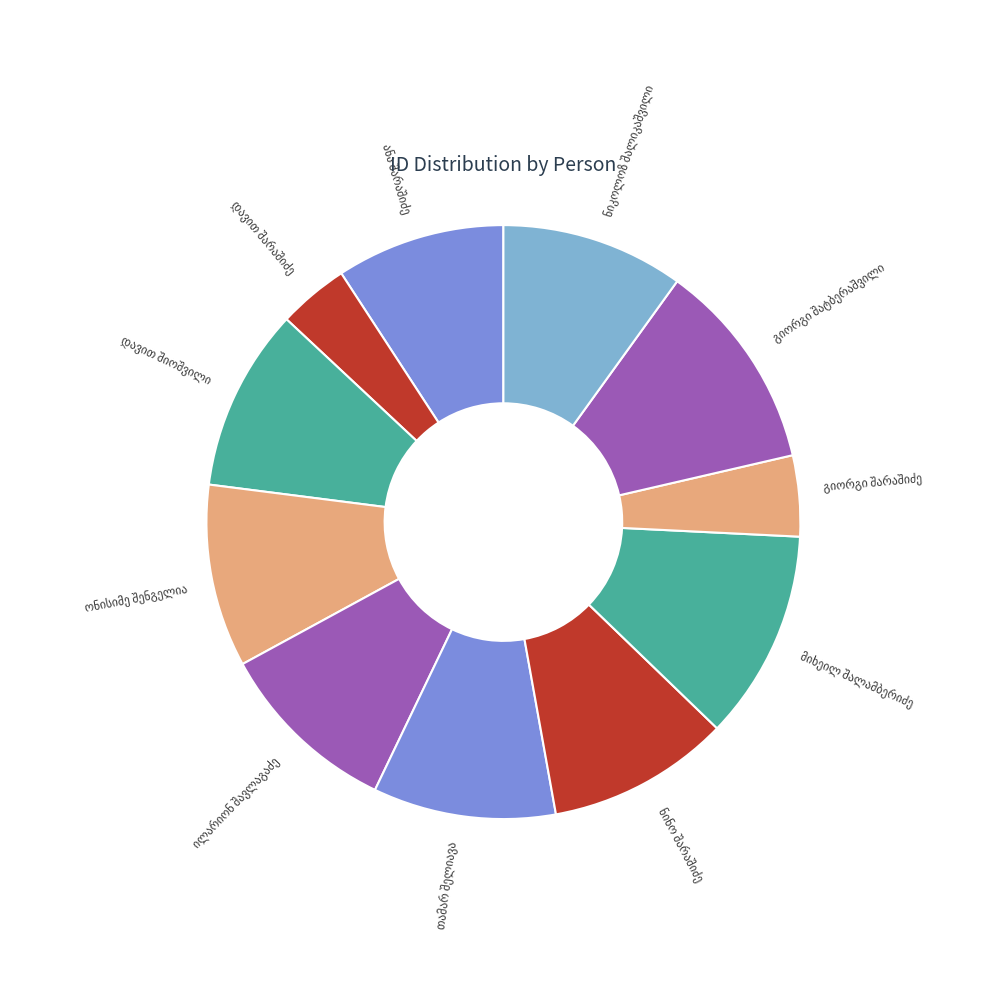

Is there any slice that represents more than half of the pie?

No